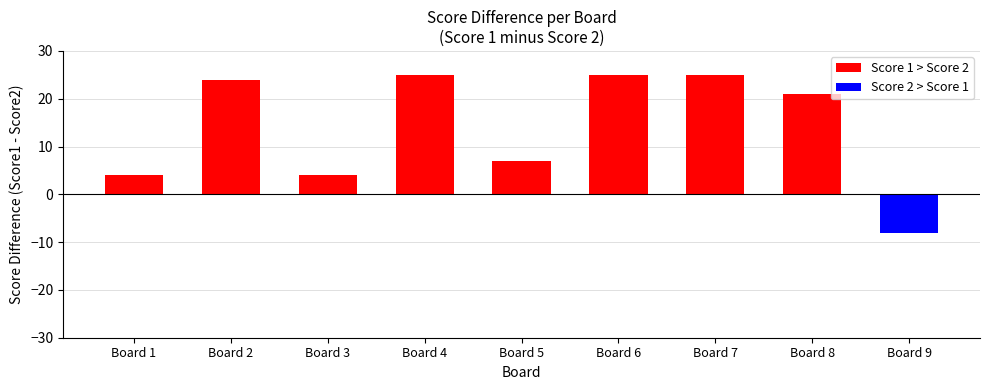

List the series in order of their overall mean, lowest first.

Score 2, Score 1